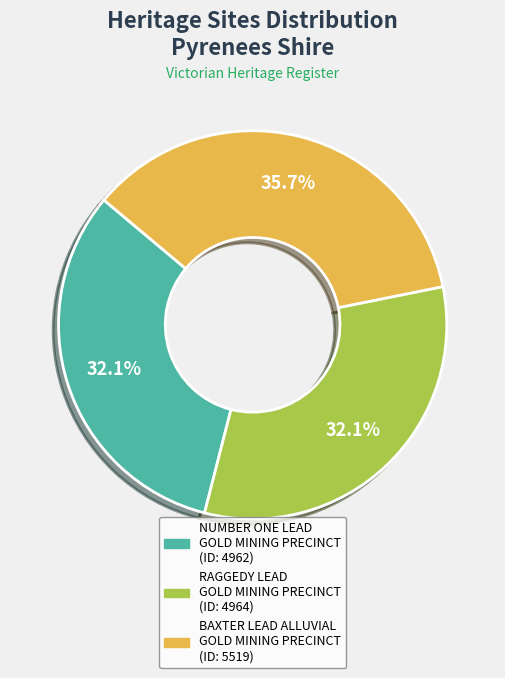

How many slices are in this pie chart?

3